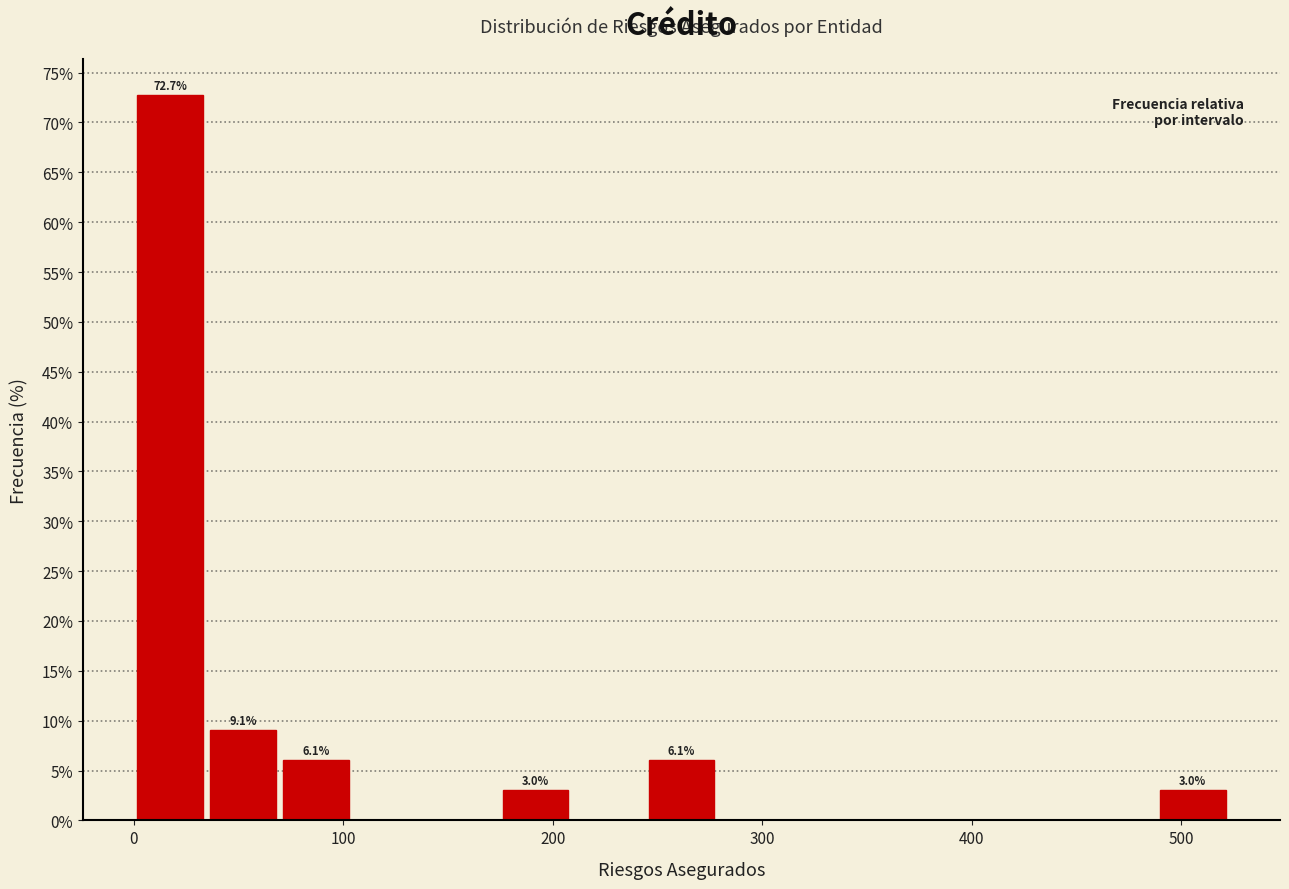

Around what value on the x-axis is the tallest bar? Give the approximate position of its centre, as read against the axis.

20